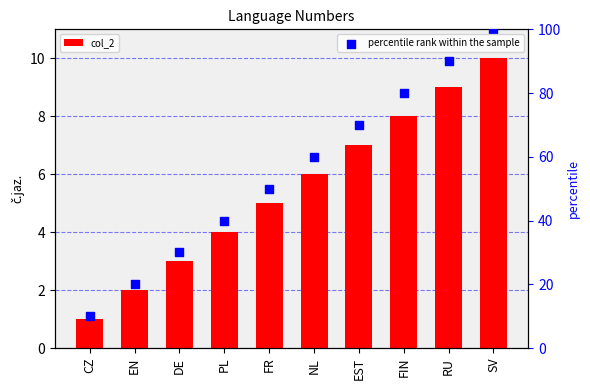

At how many categories does at least one series exceed 88?

2